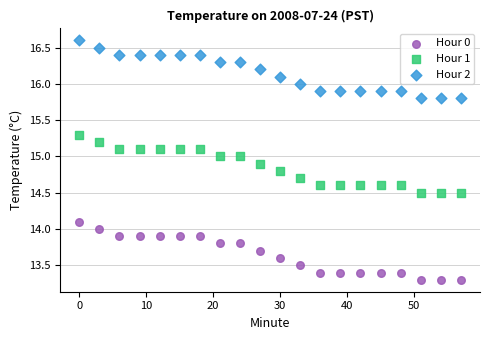

Which series reaches the minimum Y coordinate?

Hour 0